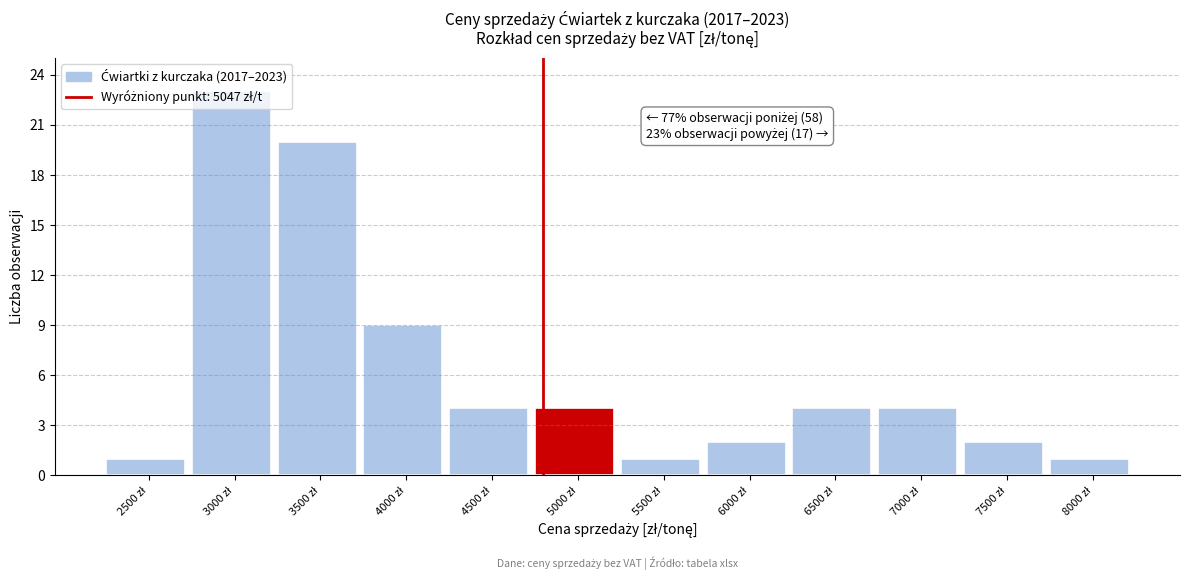

What is the sum of all values?

75